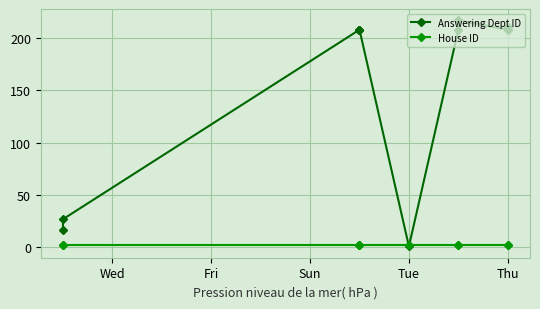

Is the value of Answering Dept ID at 8 greater than the value of House ID at Tue?

Yes